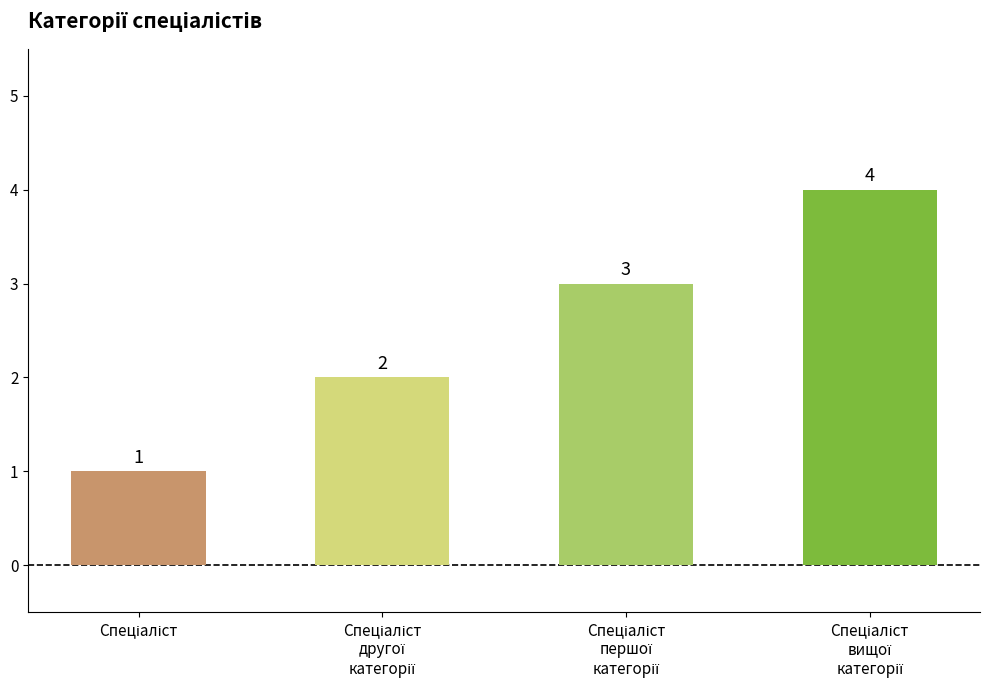

What is the sum of all values?

10